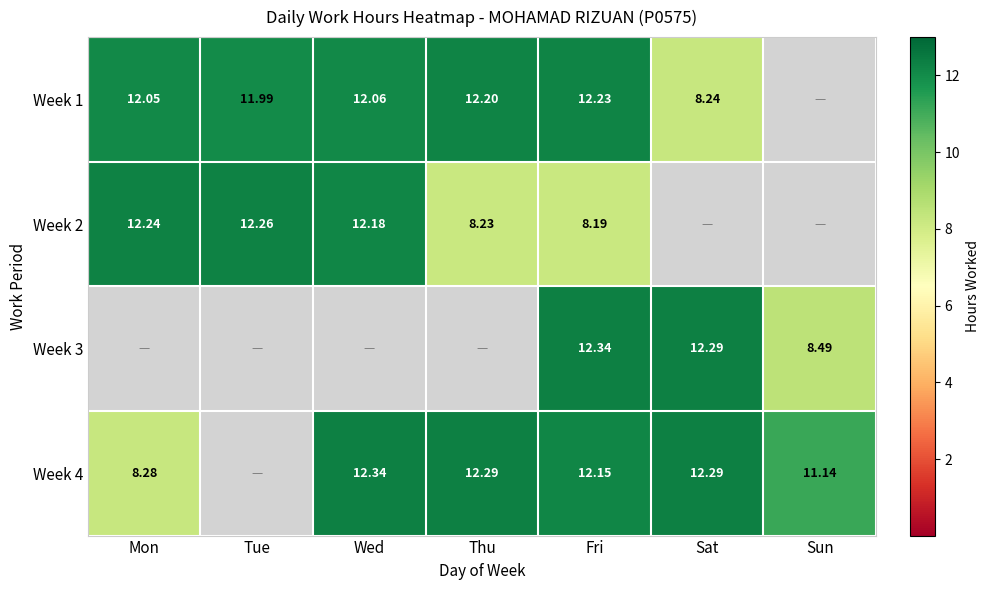

At how many categories does at least one series exceed 6?

7